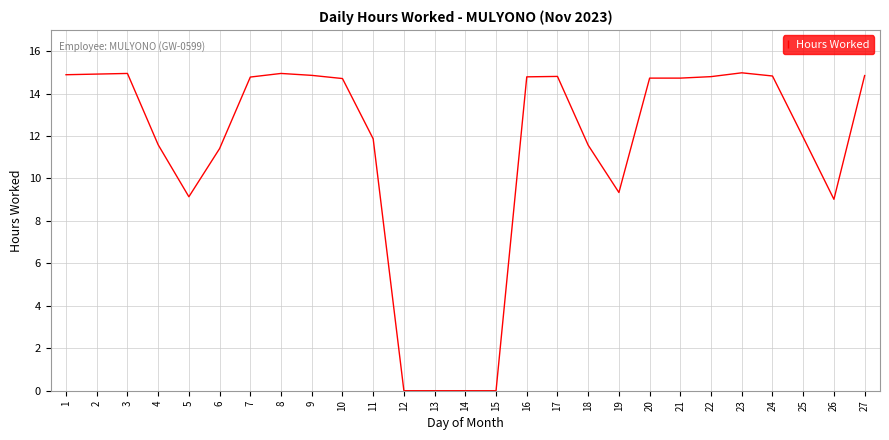

What is the approximate value at 20?

14.7